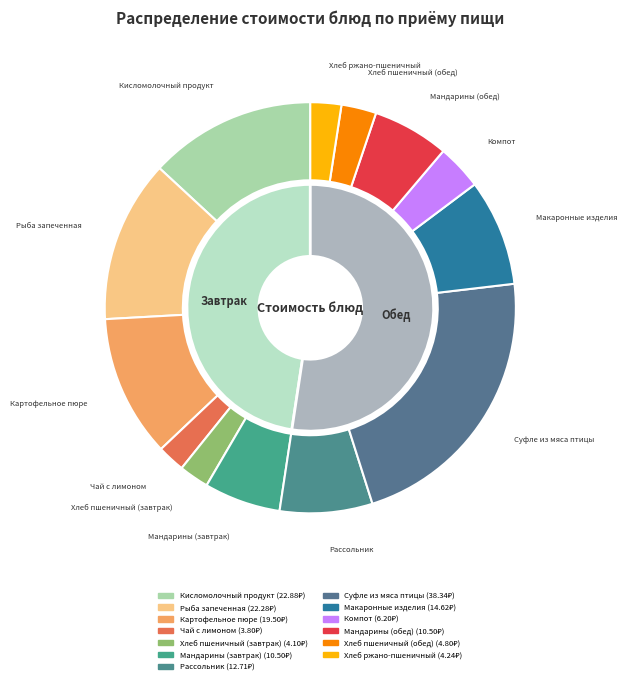

What percentage do Рассольник and Хлеб пшеничный (обед) together represent?

10.0%